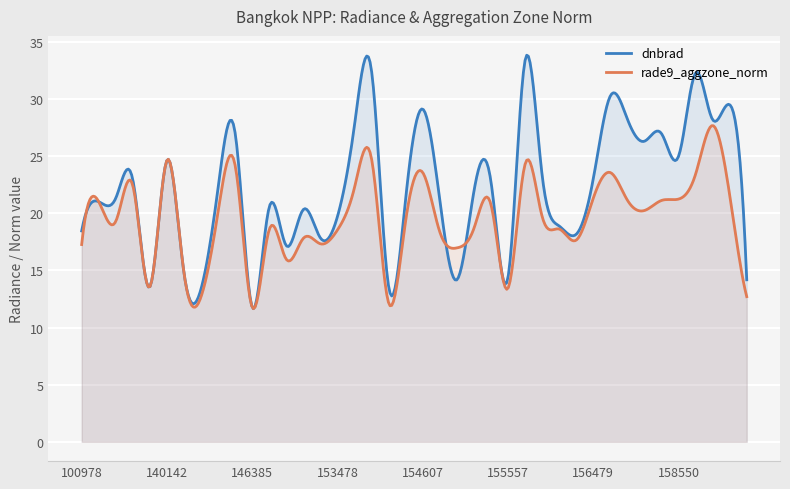

Which label corresponds to the largest value in the chart?

155739